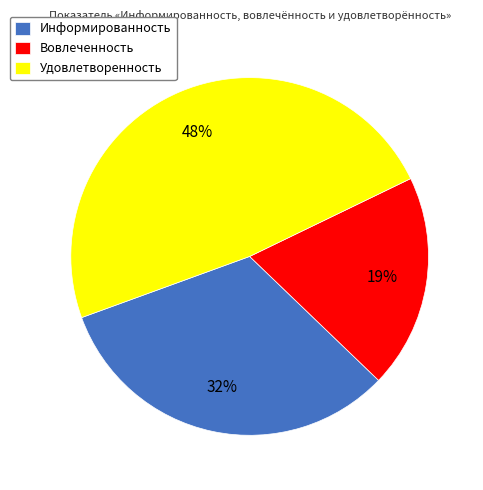

Do Удовлетворенность and Информированность together represent more than half of the pie?

Yes